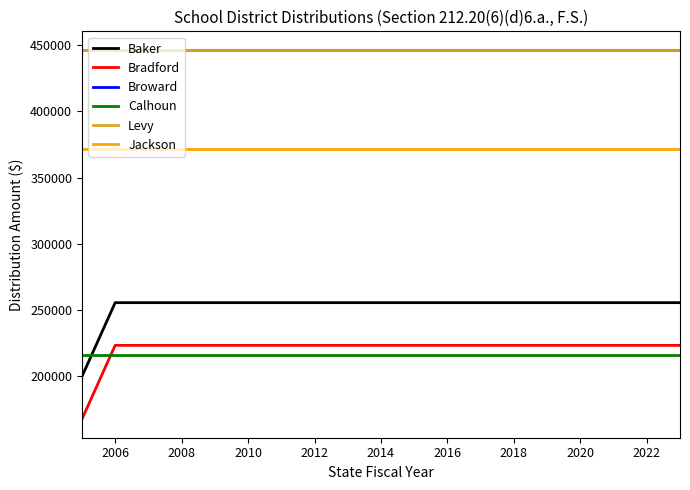

True or false: Broward and Bradford cross at least once.

False